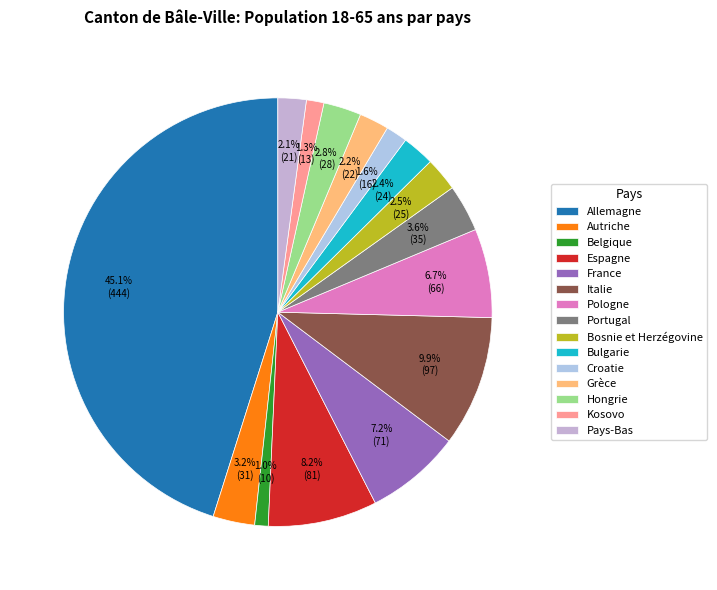

To the nearest percent, what is the difference between the Bosnie et Herzégovine and Italie slice percentages?

7%